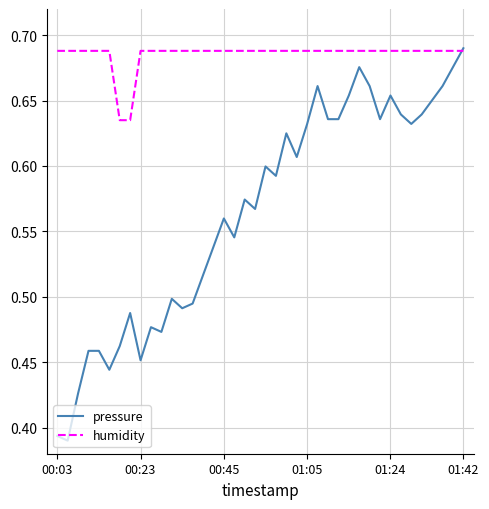

How many pressure values are between 0 and 1?

40